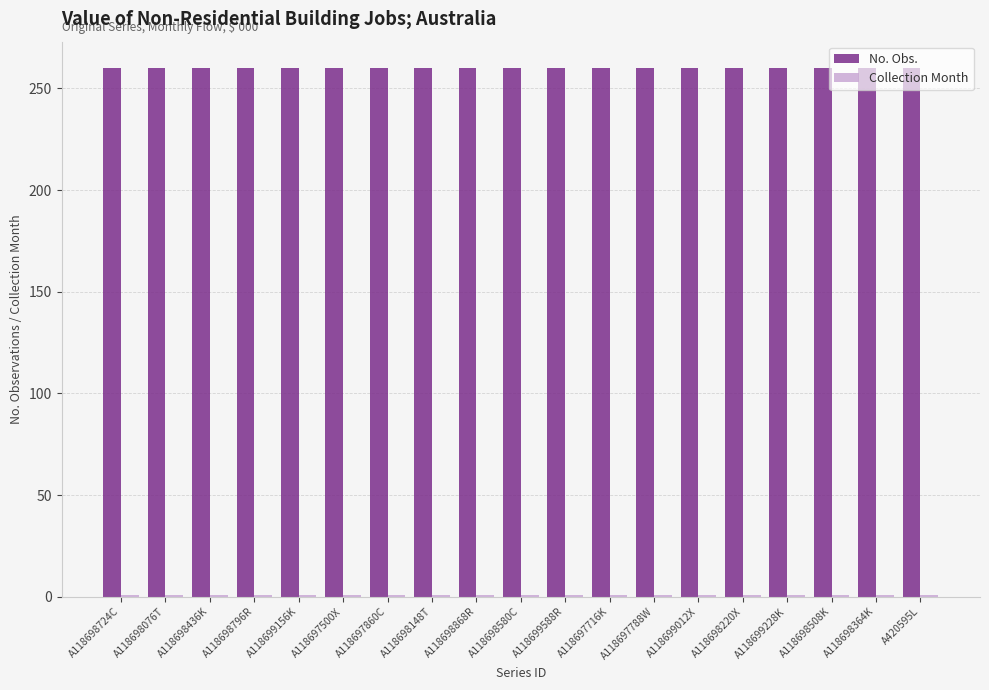

What is the lowest value of the No. Obs. series?

260